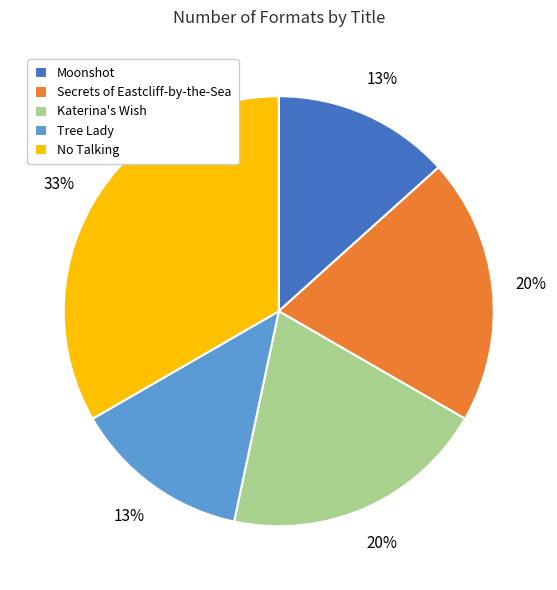

Does any single category account for the majority?

No